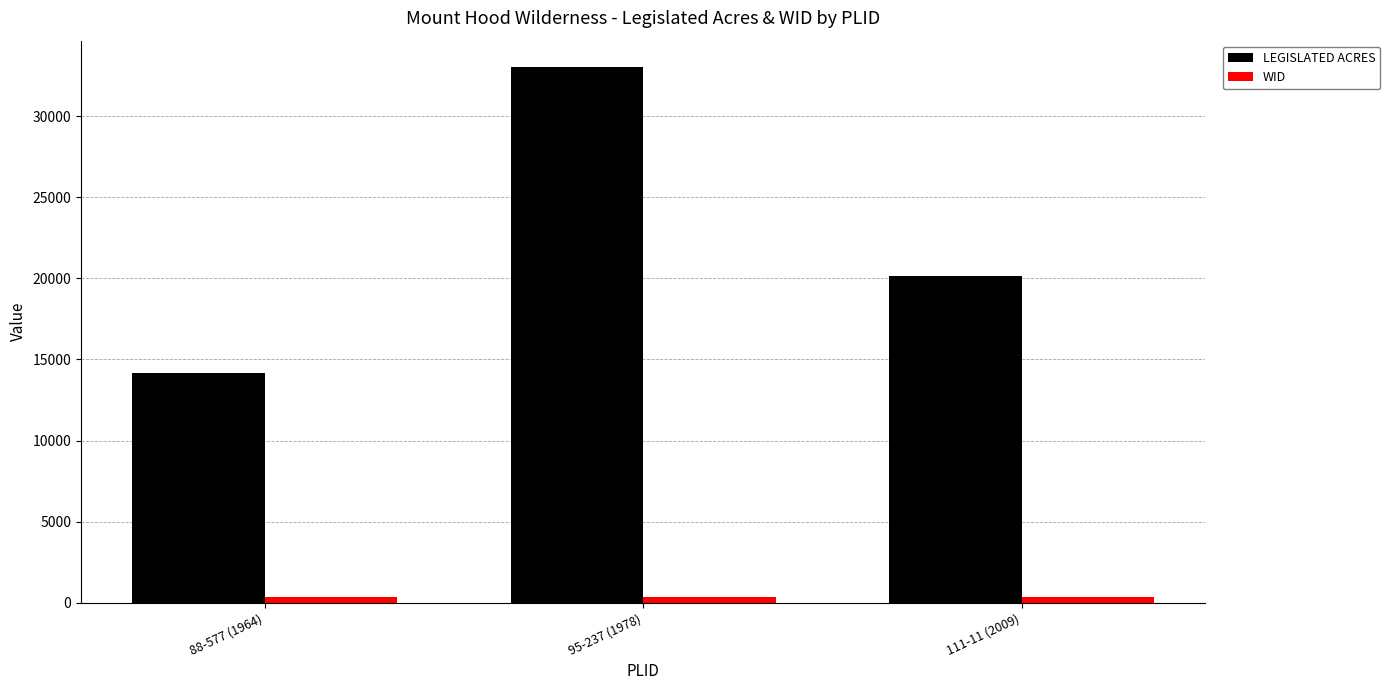

What are all the series names shown in the legend?

LEGISLATED ACRES, WID